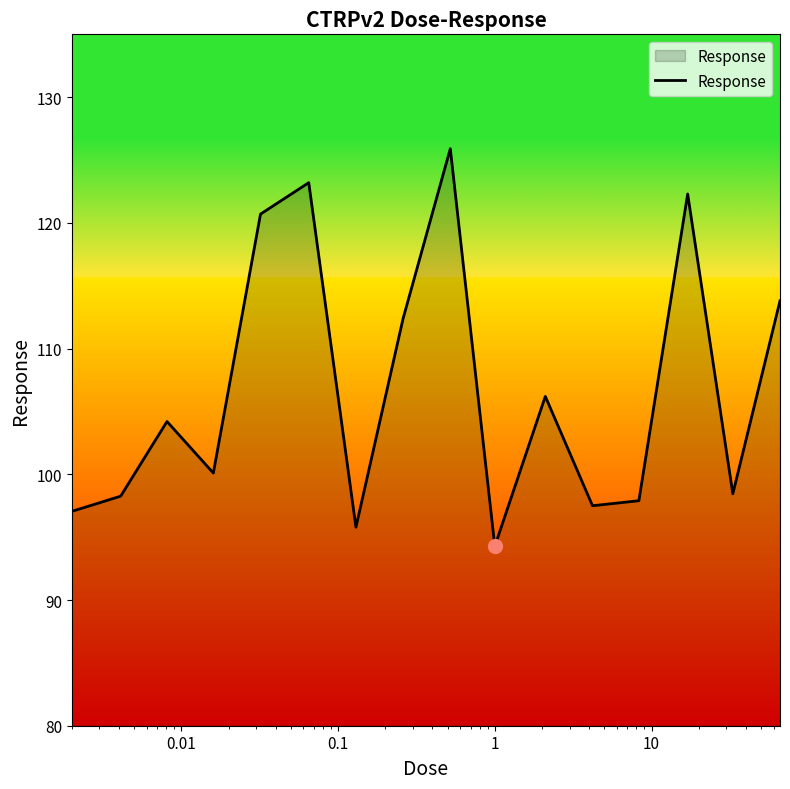

What is the smallest value displayed?

94.3